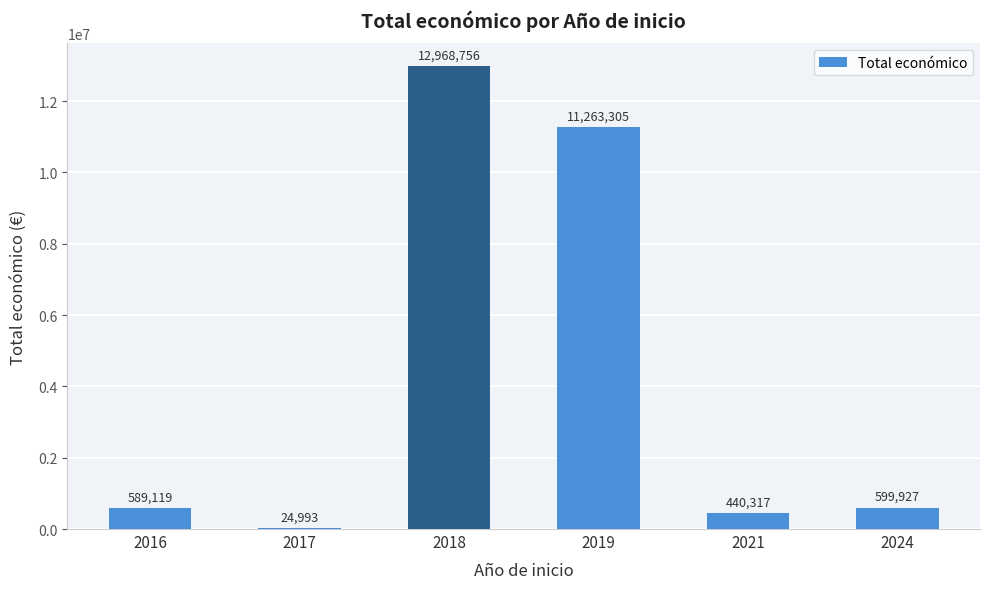

What is the maximum value shown in the chart?

12968756